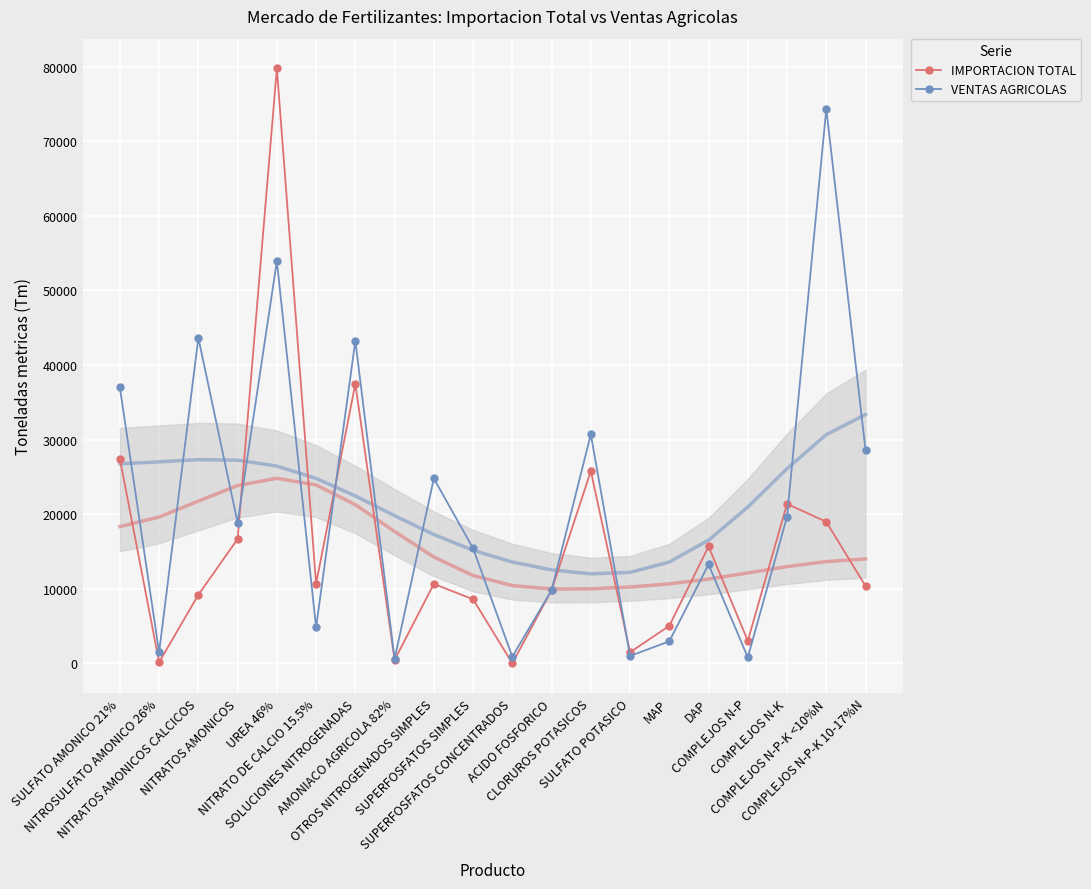

What is the sum of all IMPORTACION TOTAL values?

312610